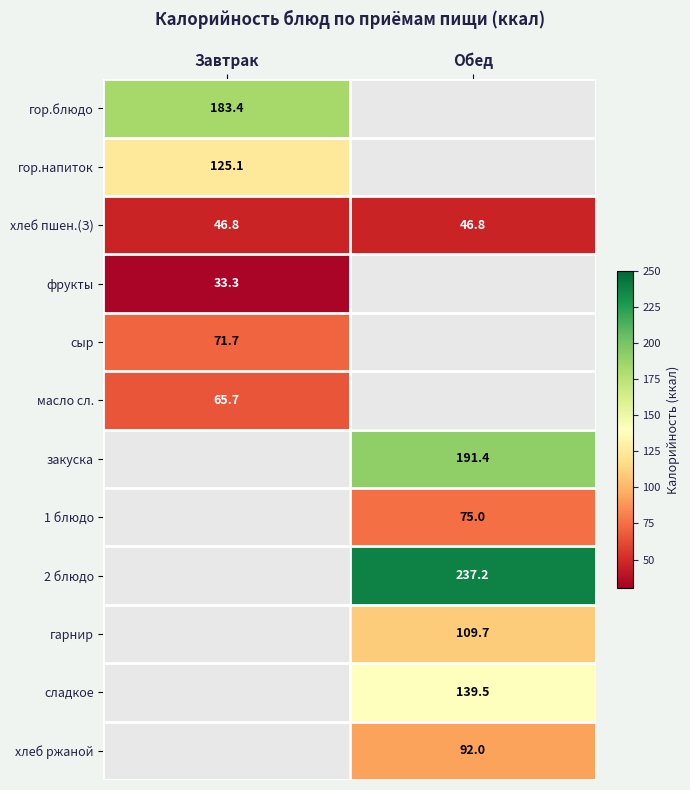

How many series are shown in this chart?

12